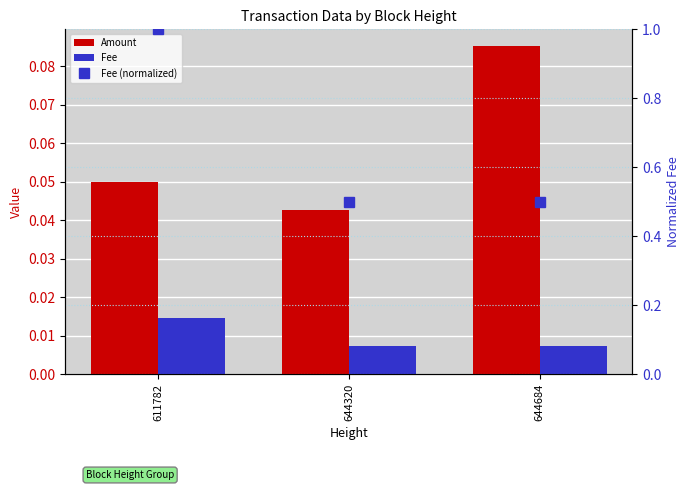

Which series has the largest range (max minus min)?

Fee (normalized)